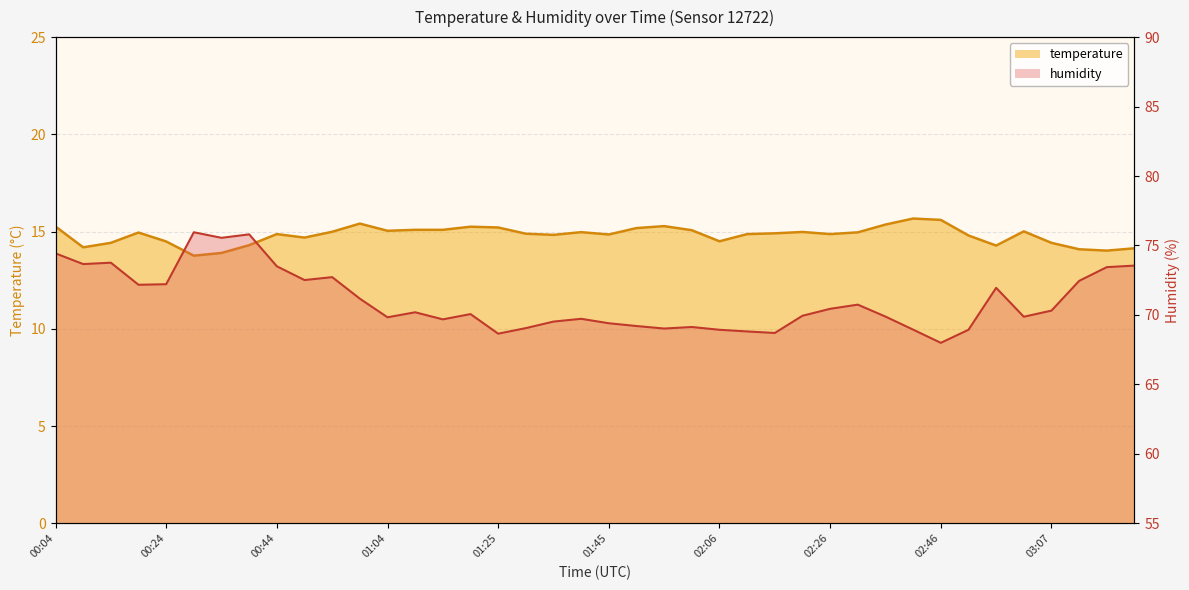

What is the difference between the second highest and minimum values in the humidity series?

7.8